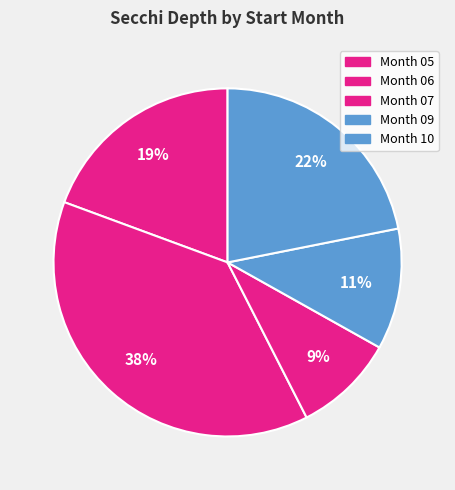

How many segments does this pie chart have?

5